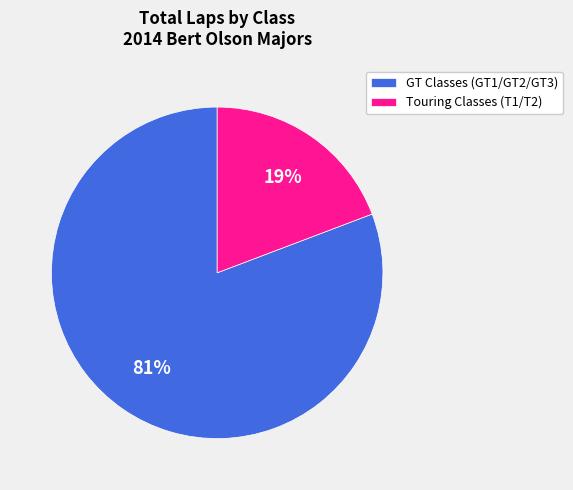

Rank the categories by value from lowest to highest.

Touring Classes (T1/T2), GT Classes (GT1/GT2/GT3)